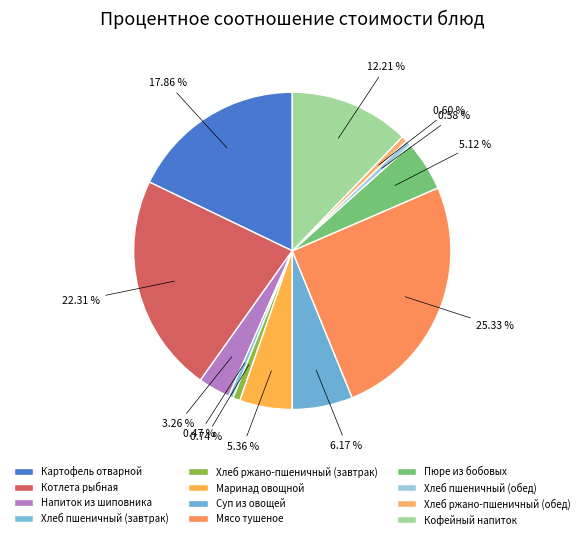

To the nearest percent, what is the combined percentage of Мясо тушеное and Хлеб пшеничный (завтрак)?

26%